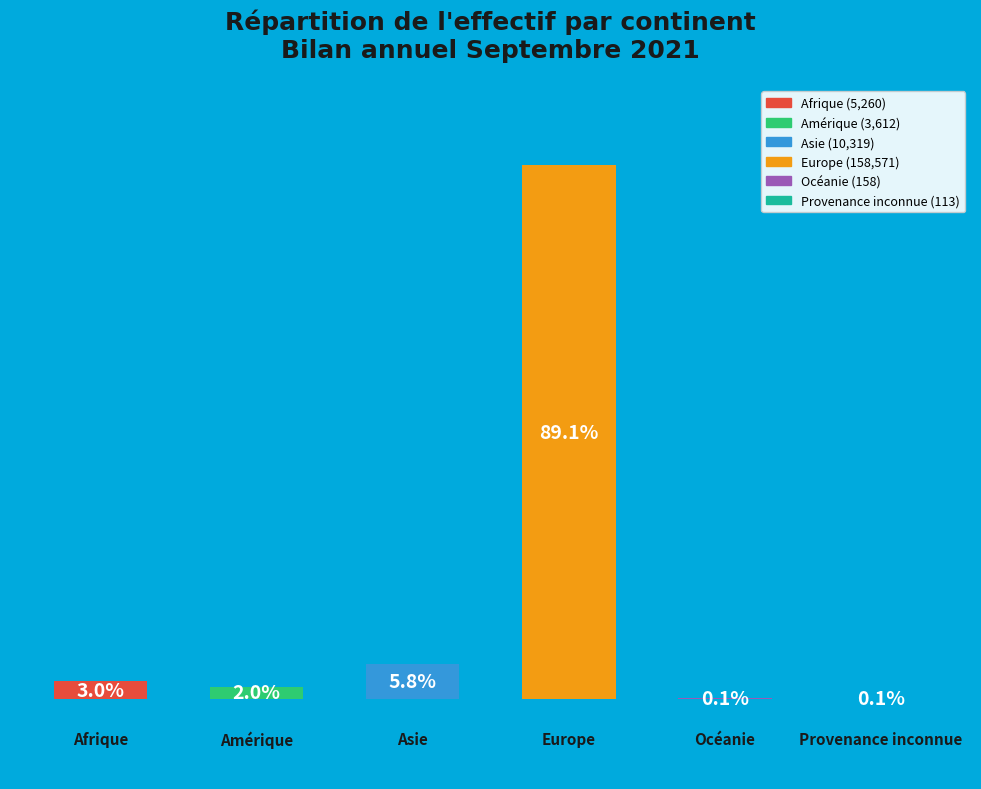

Rank the categories by value from highest to lowest.

Europe, Asie, Afrique, Amérique, Océanie, Provenance inconnue